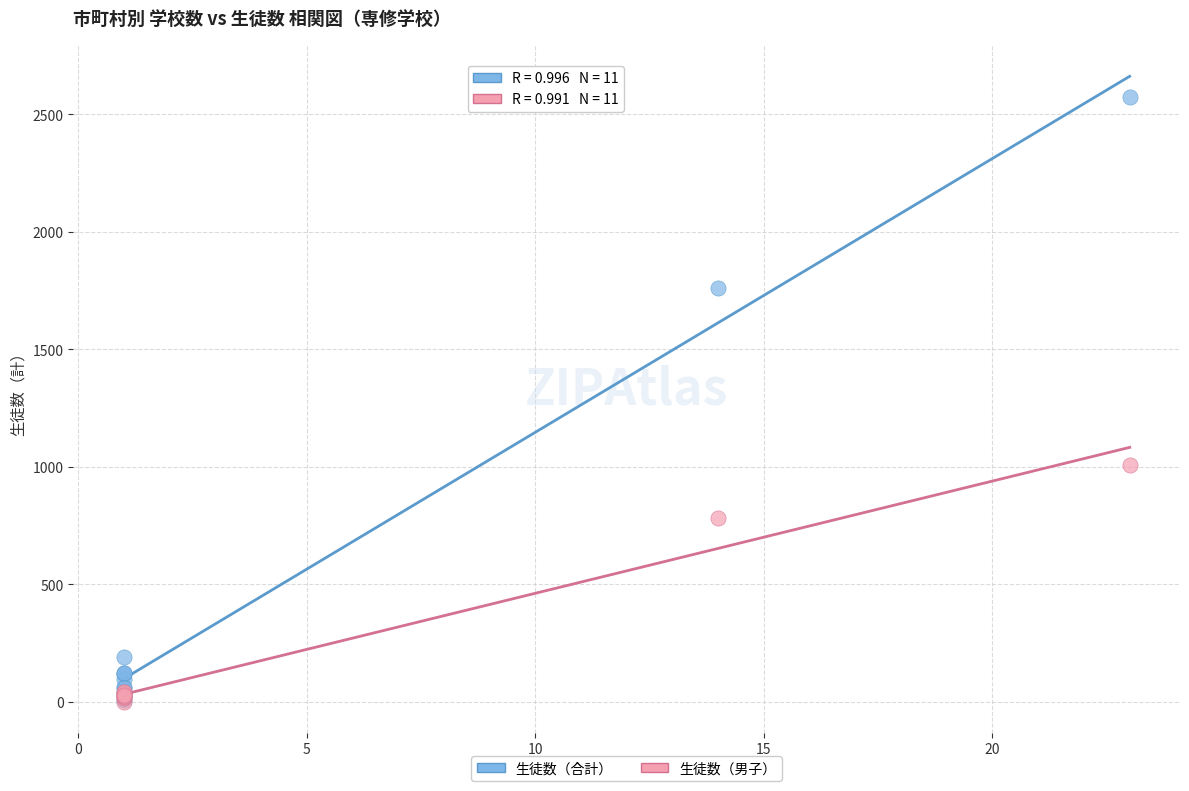

In the 生徒数（合計） series, what Y value is closest to 1290?

1762